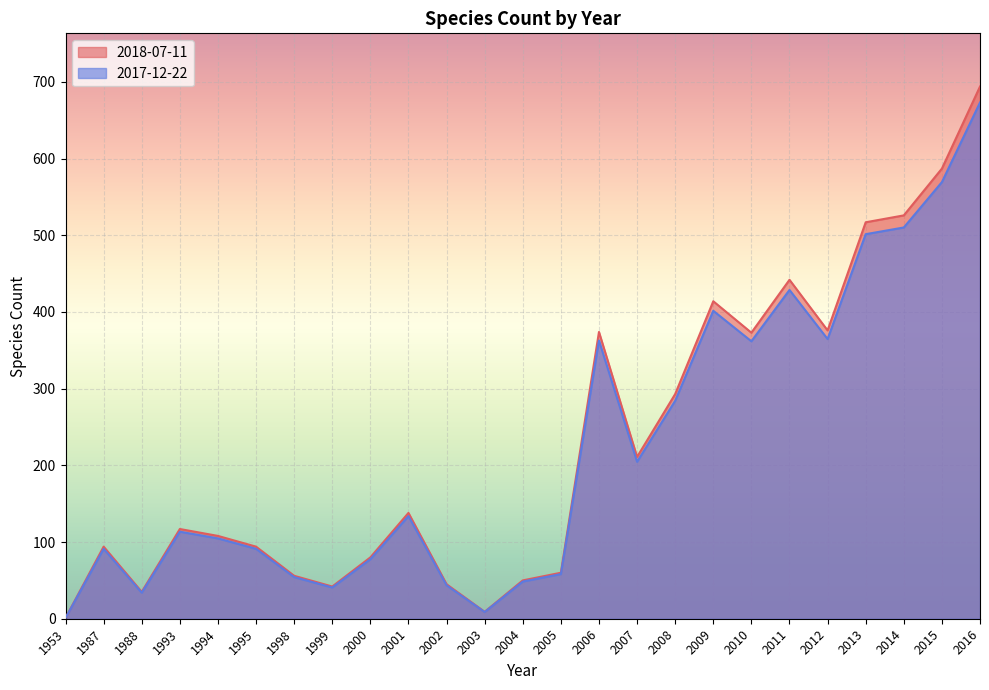

Rank the series by their maximum value, from highest to lowest.

2018-07-11, 2017-12-22